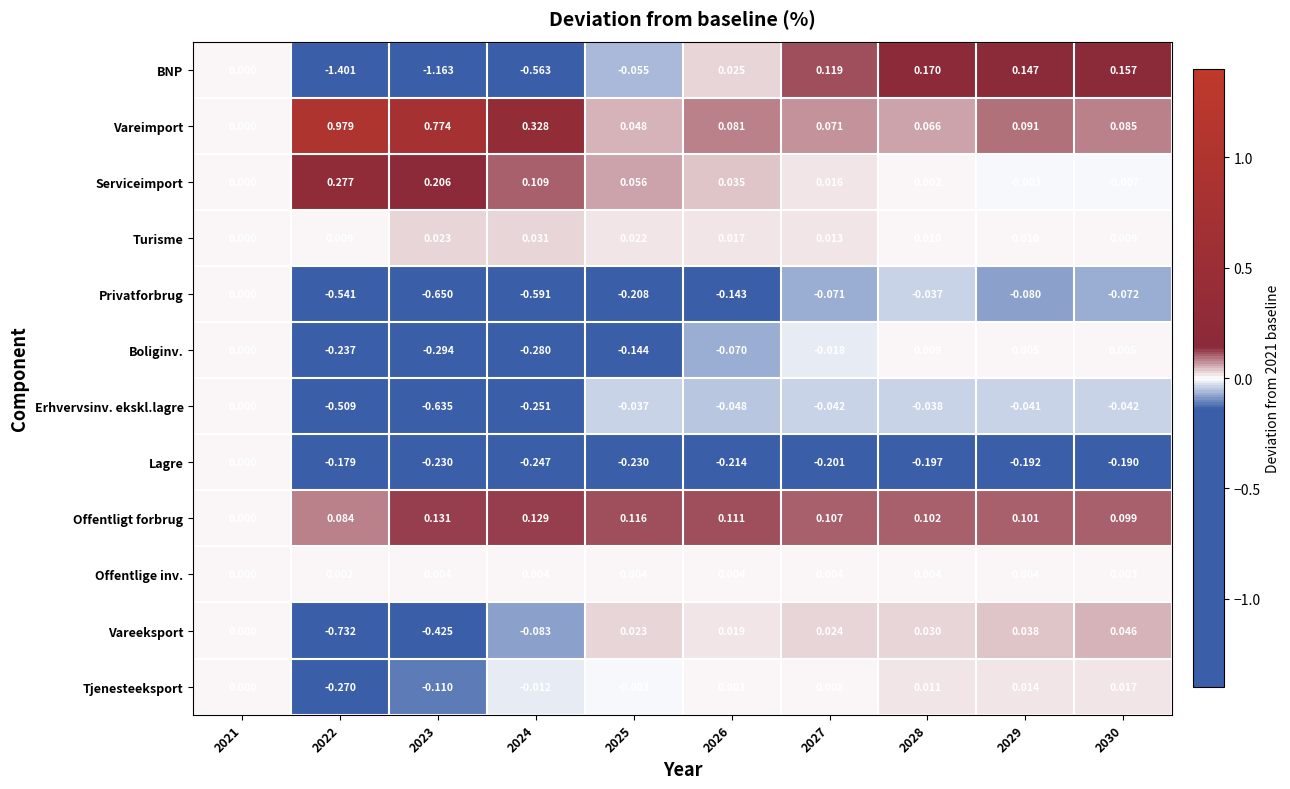

Which series has the largest total across all categories?

Vareimport